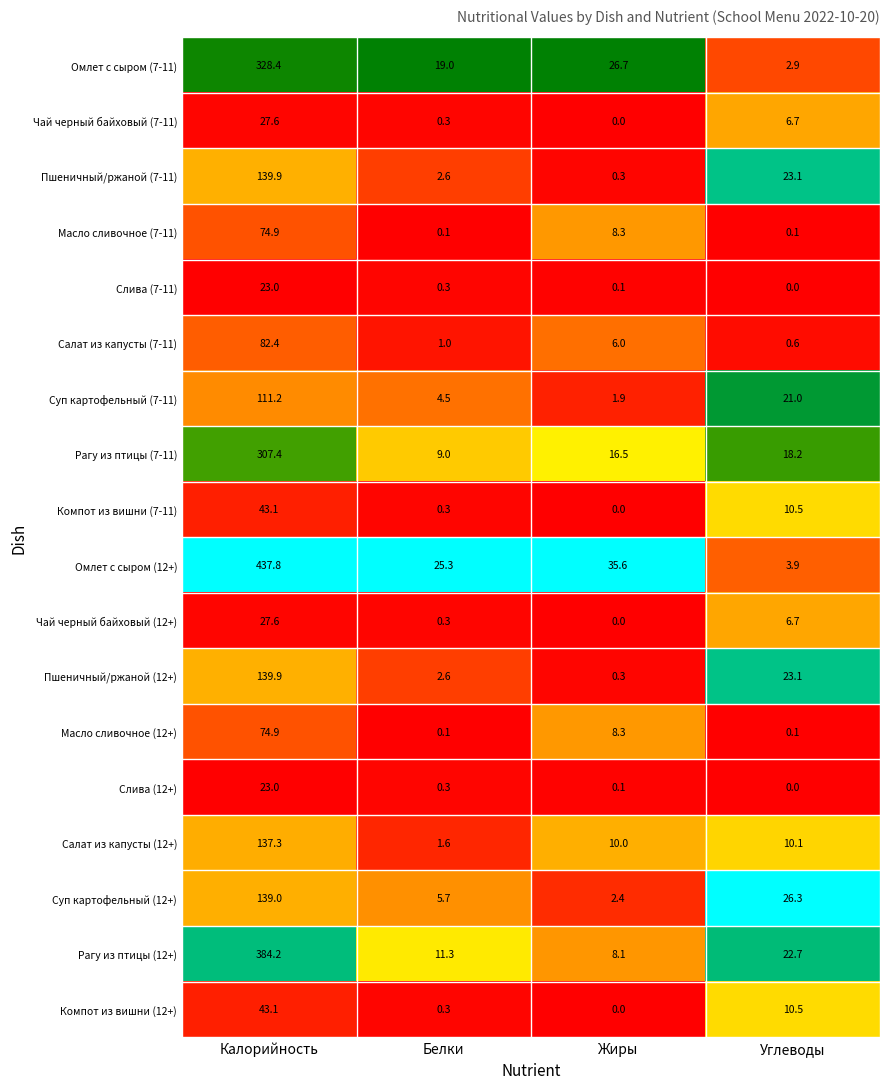

What is the sum of the Рагу из птицы (12+) values at Углеводы and Жиры?

30.8